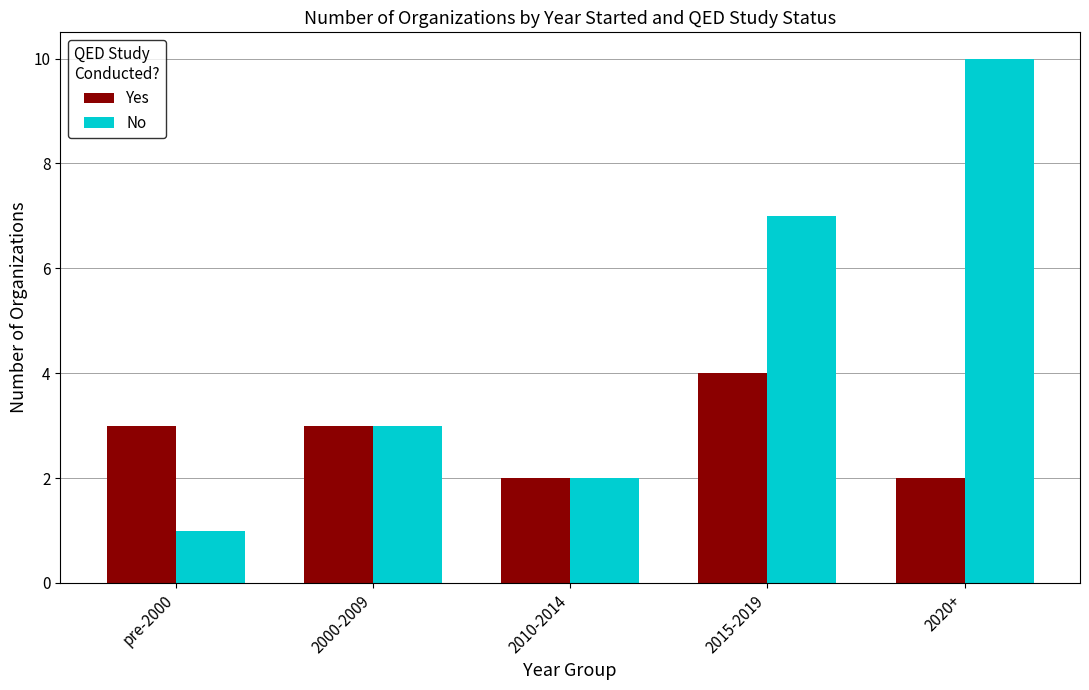

List the series in order of their overall mean, lowest first.

Yes, No